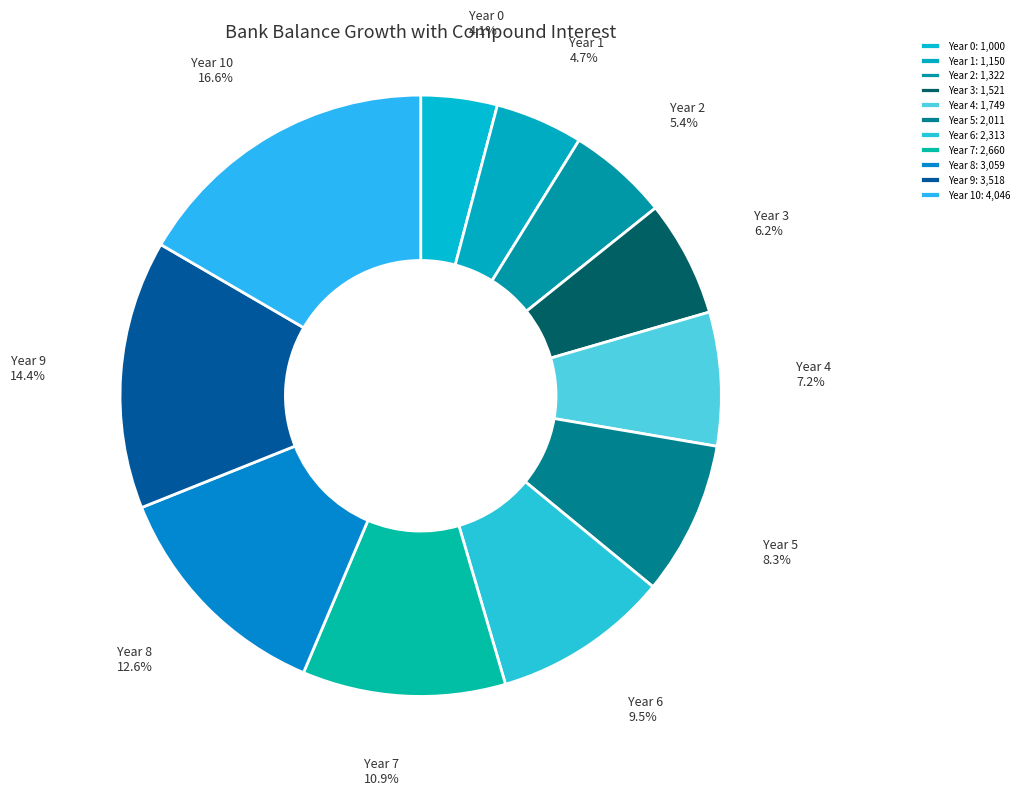

Rank the categories by value from lowest to highest.

Year 0, Year 1, Year 2, Year 3, Year 4, Year 5, Year 6, Year 7, Year 8, Year 9, Year 10